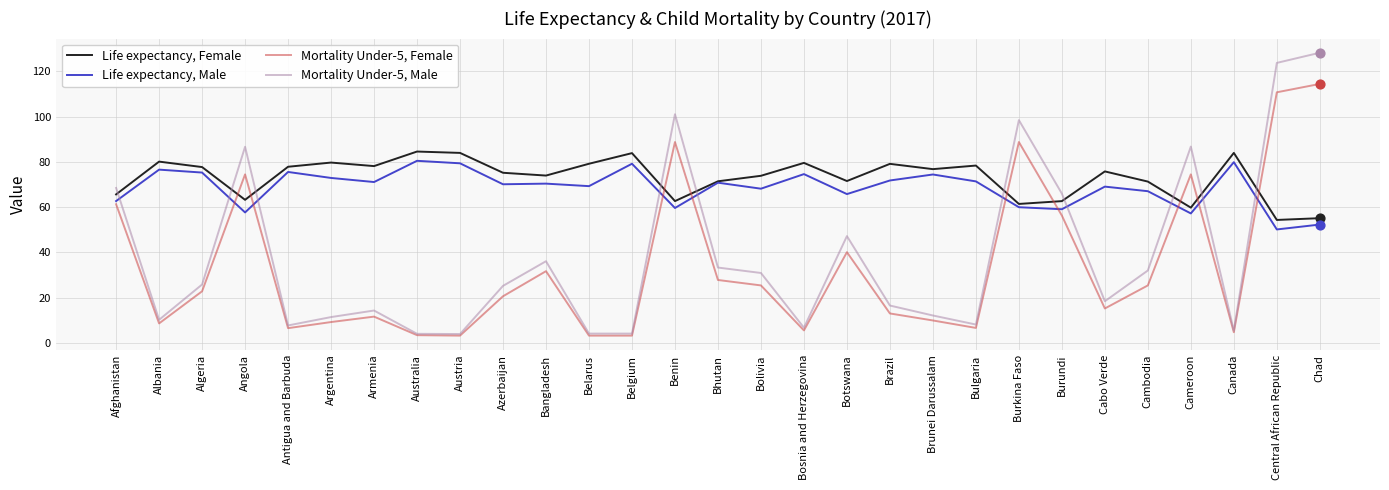

At which category is the sum across all series the highest?

Chad